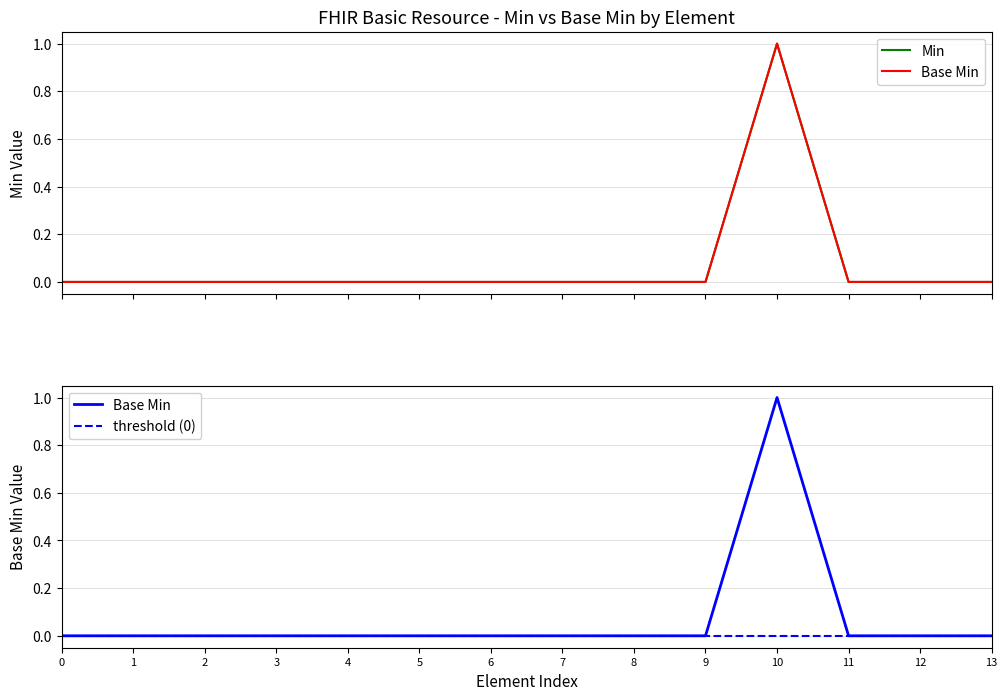

The value of Min at 0 is 0. True or false?

False